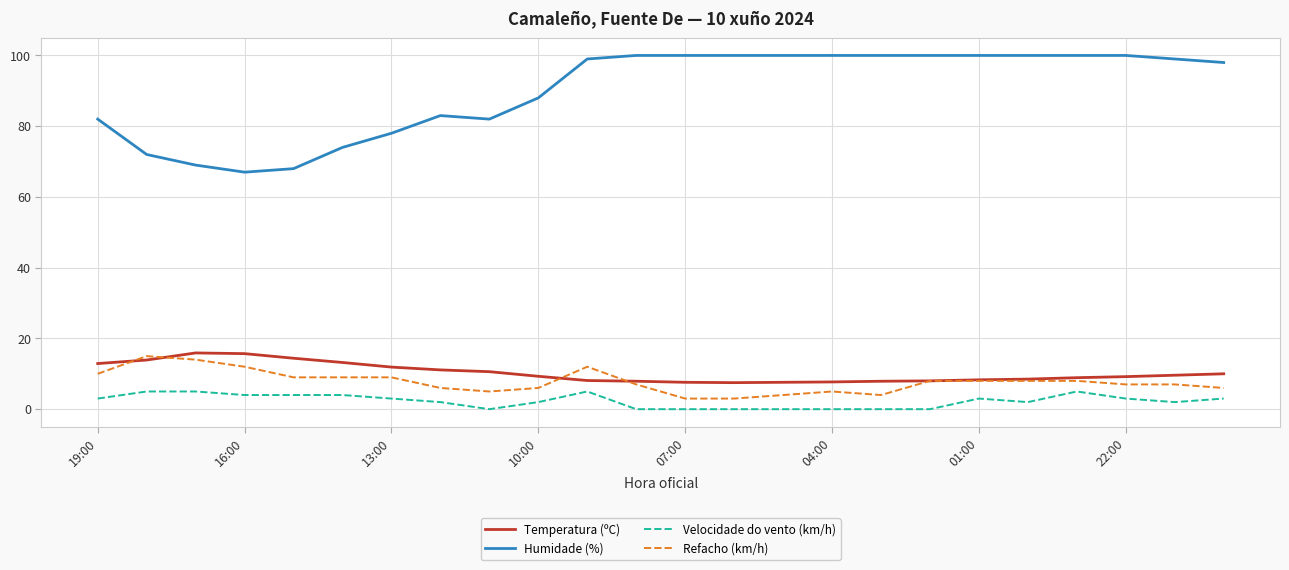

What are all the series names shown in the legend?

Temperatura (ºC), Humidade (%), Velocidade do vento (km/h), Refacho (km/h)